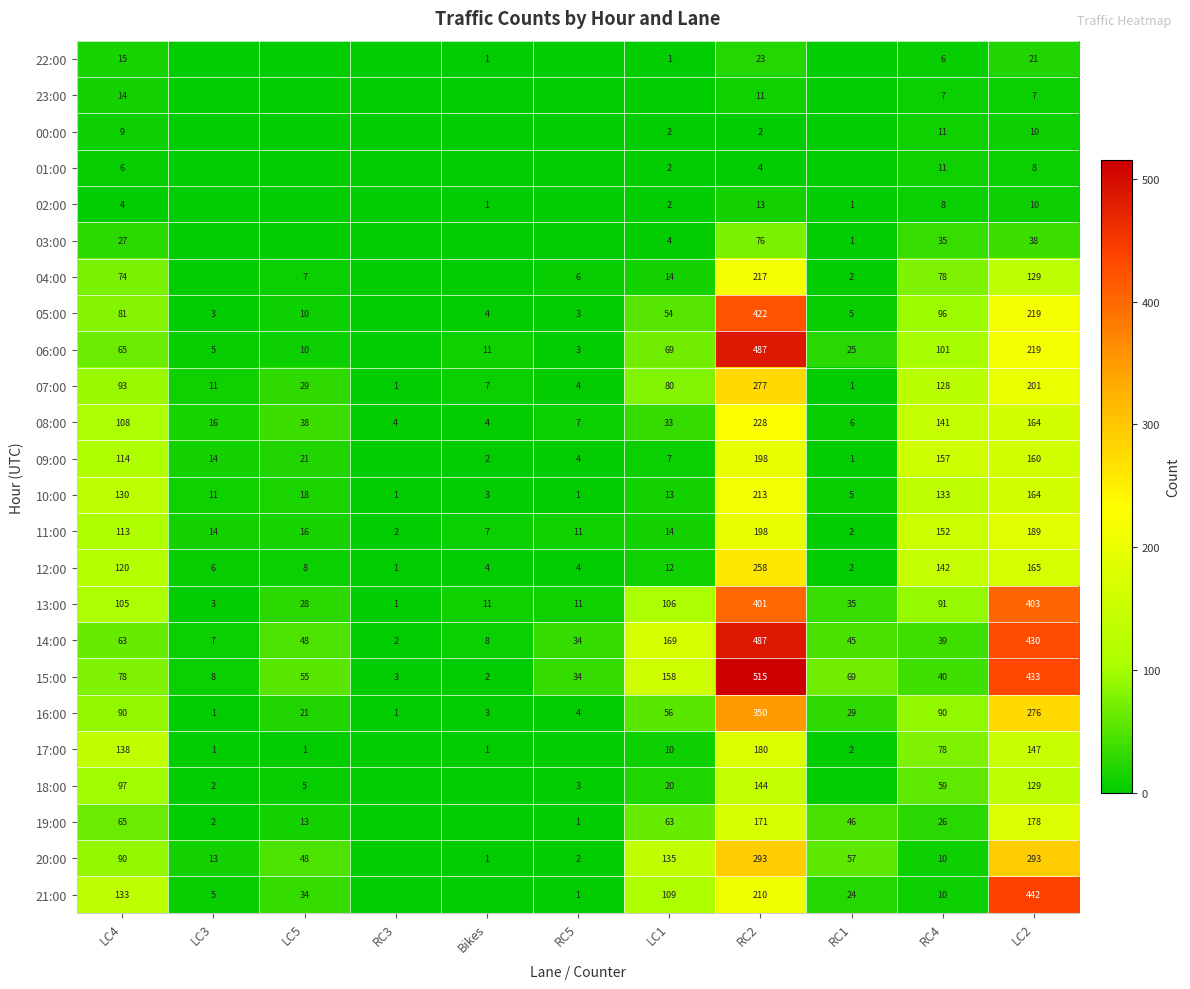

Is the value of 11:00 at RC3 greater than the value of 22:00 at Bikes?

Yes